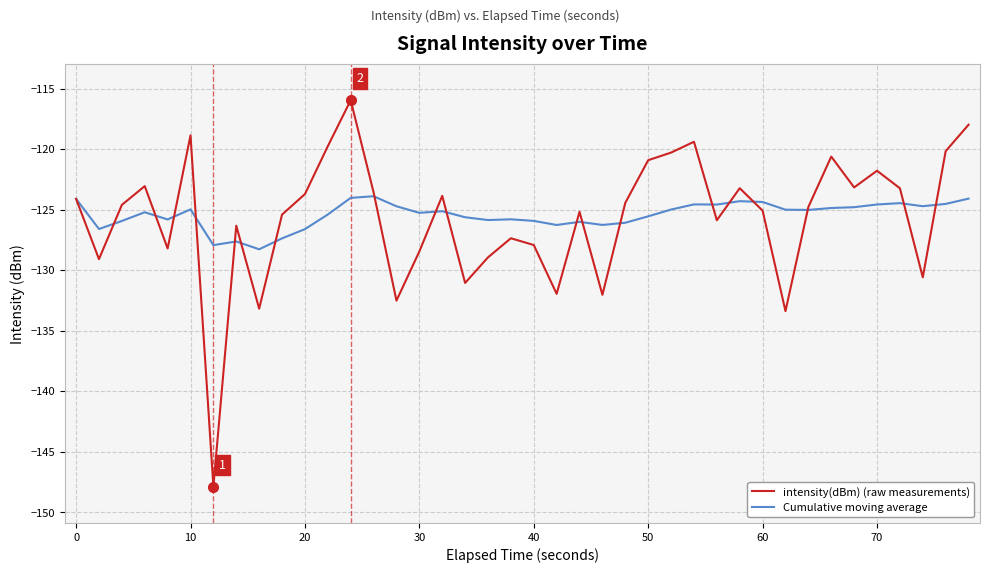

Rank the series by their maximum value, from lowest to highest.

Cumulative moving average, intensity(dBm) (raw measurements)